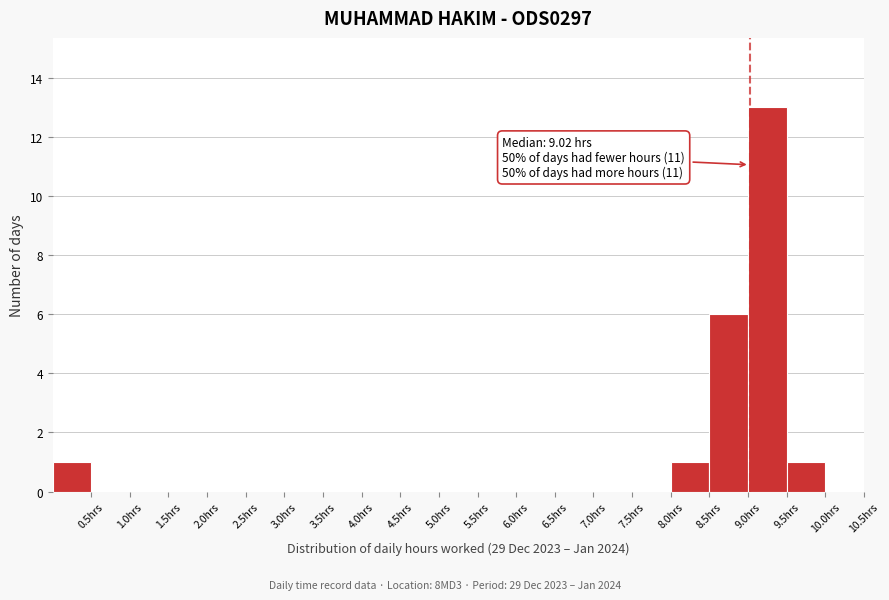

Over which range of the x-axis is the bar tallest?

9.0 to 9.5